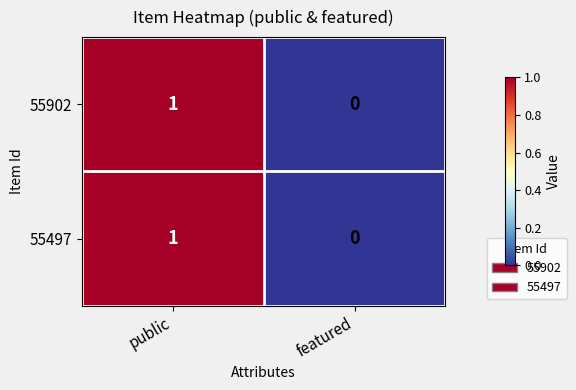

At which category does the chart reach its peak across all series?

public